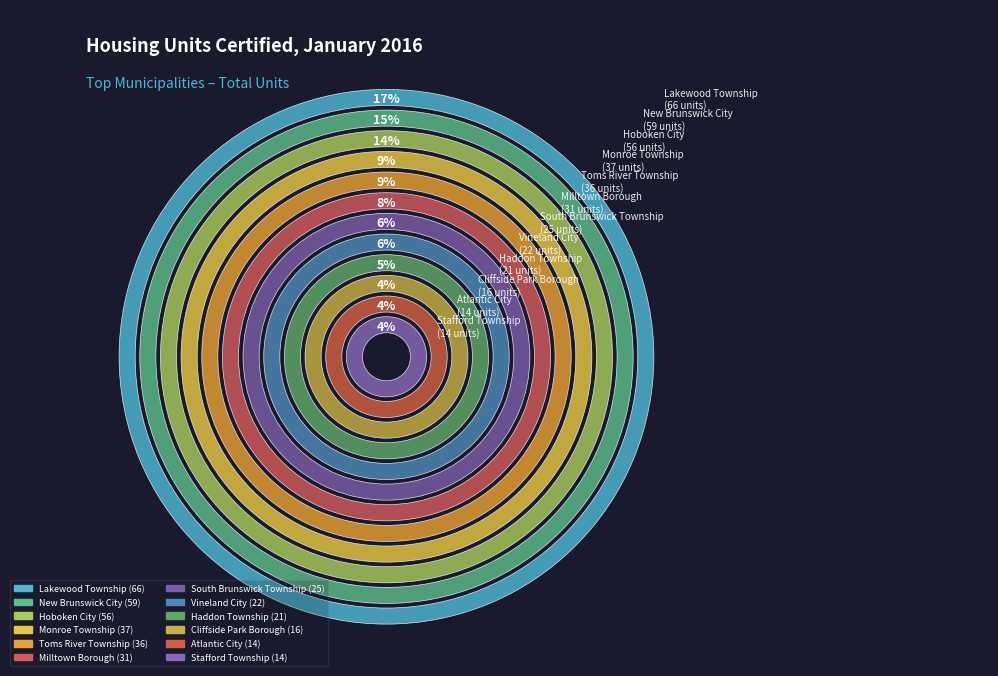

Combined, what portion of the pie is Stafford Township and Haddon Township?

8.8%